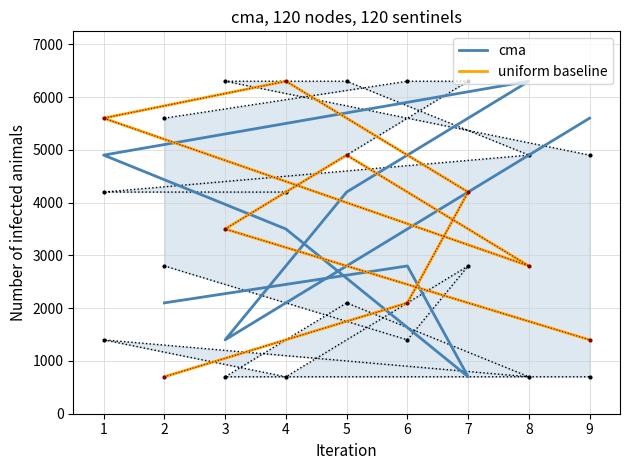

What are all the series names shown in the legend?

cma, uniform baseline